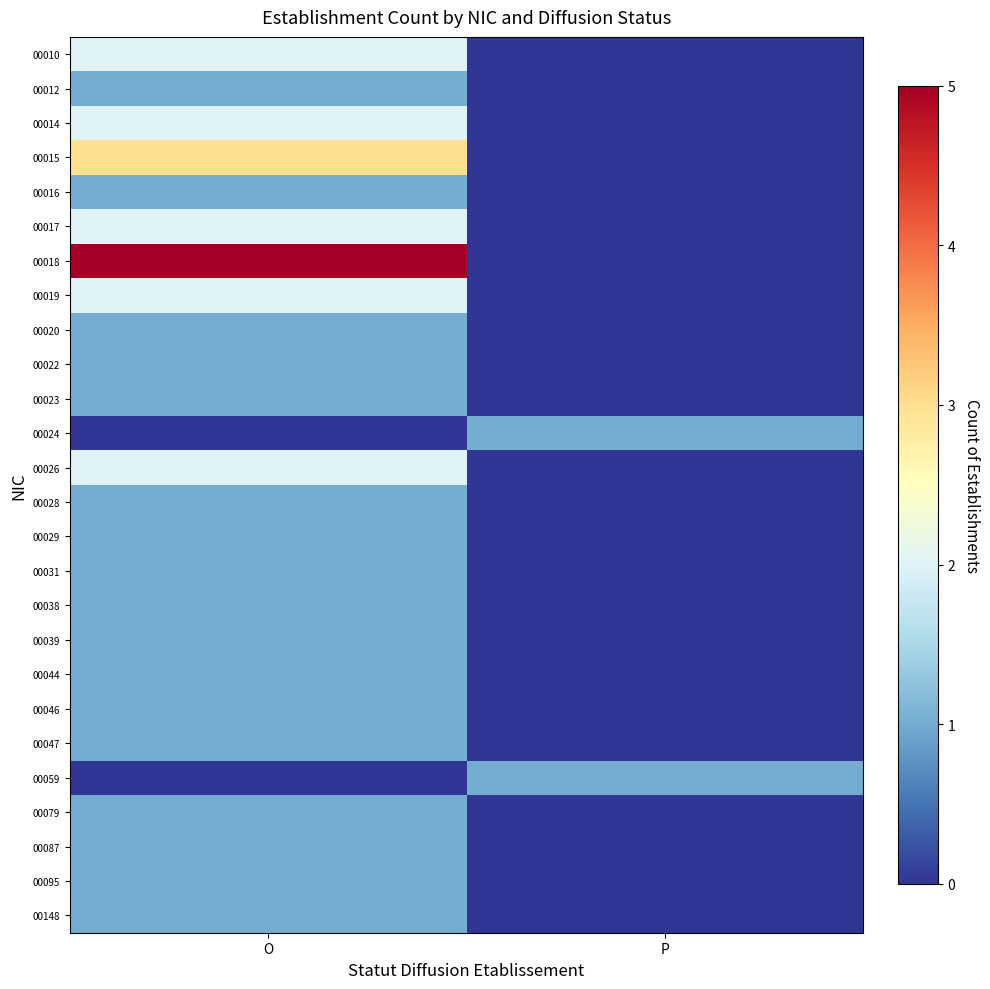

How many data points does each series have?

2